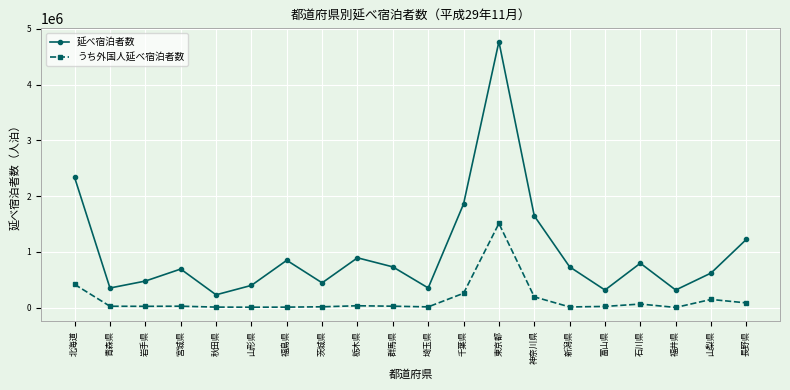

What is the highest value of the うち外国人延べ宿泊者数 series?

1511280